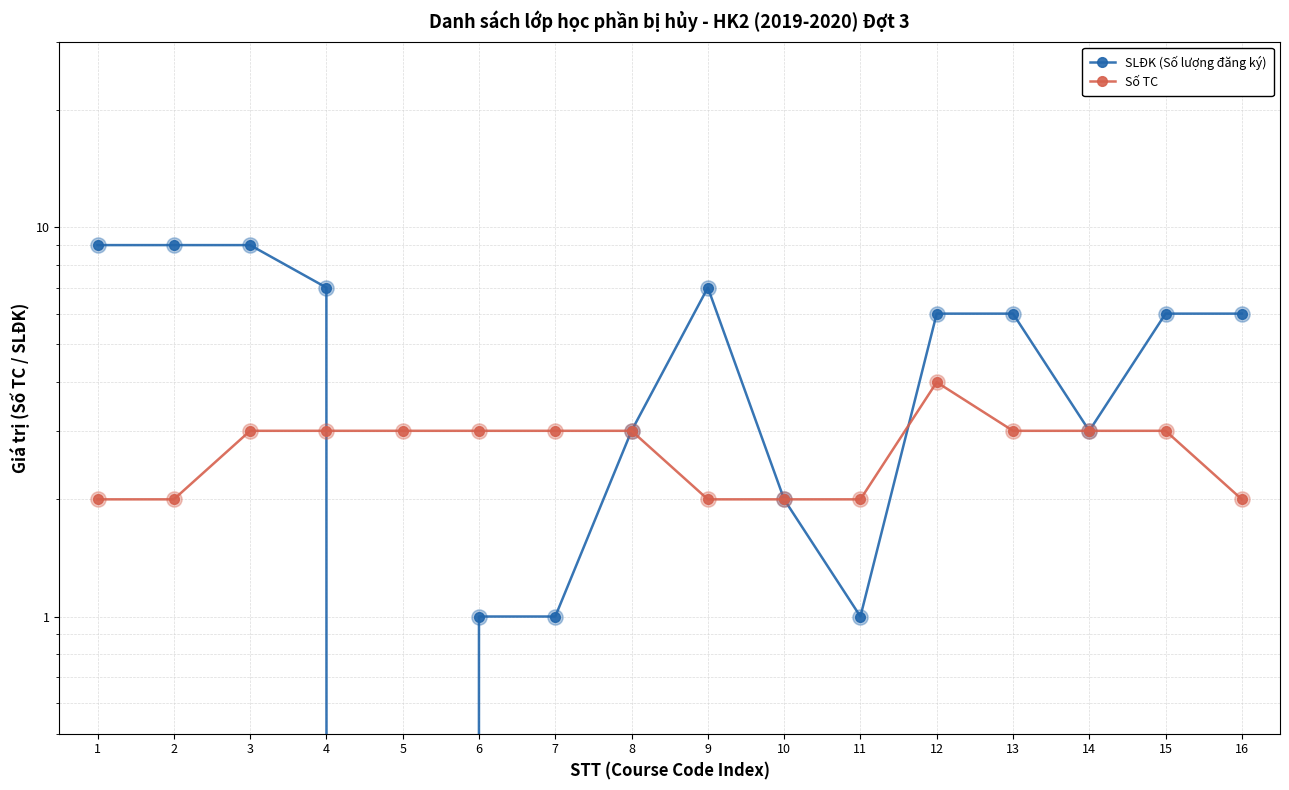

Is the value of Số TC at 15 greater than the value of SLĐK (Số lượng đăng ký) at 10?

Yes